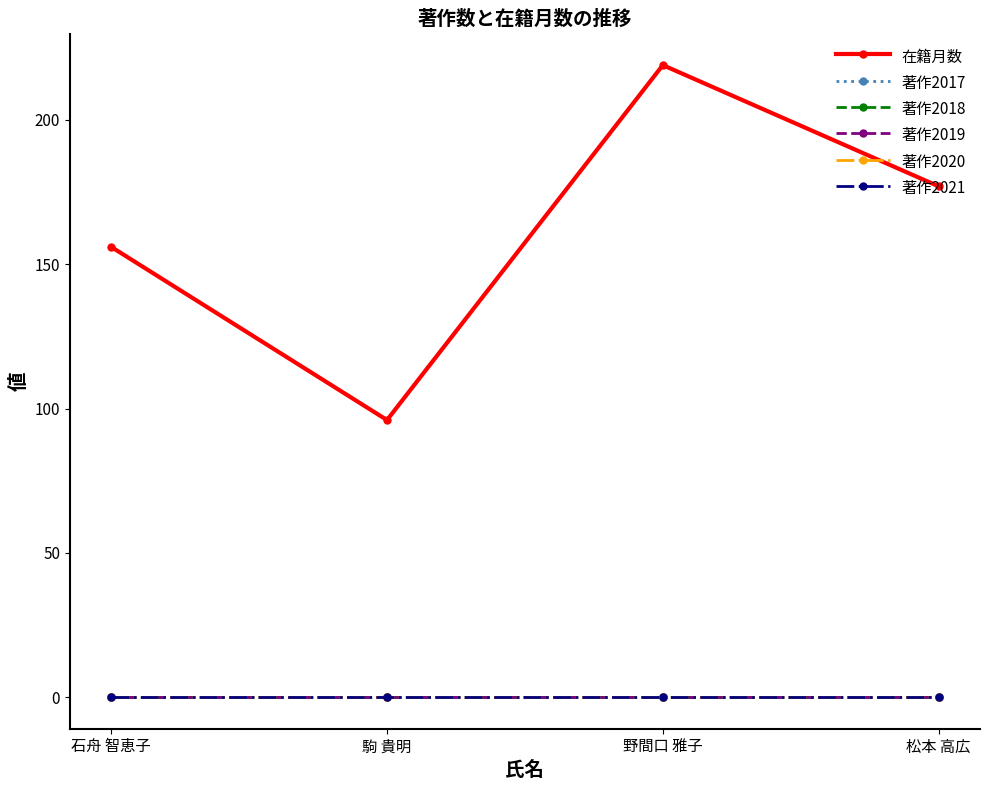

Is this an area chart (filled region under the line)?

No